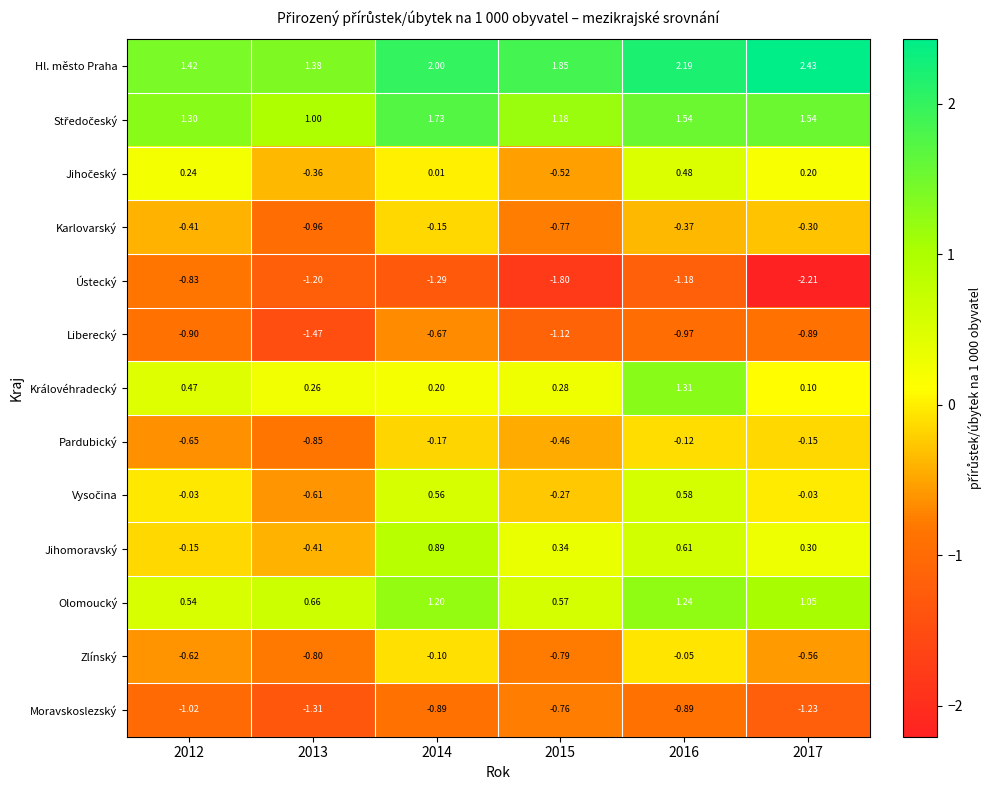

Which series changed the most between 2014 and 2017?

Ústecký